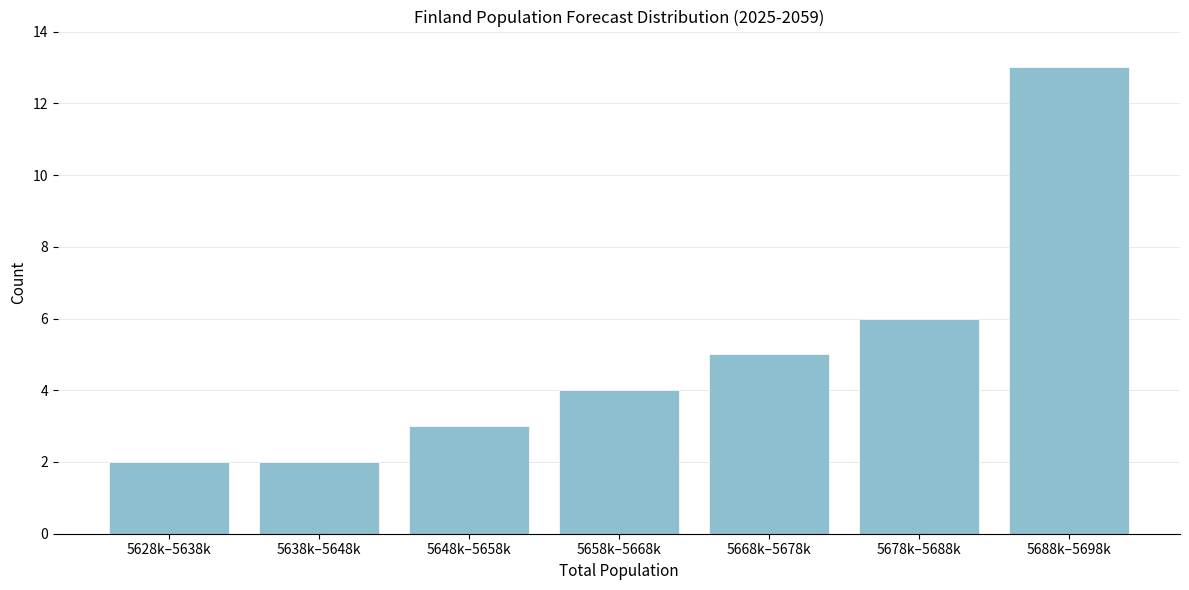

Reading left to right, list all the values displayed in this chart.

5628k–5638k=2	5638k–5648k=2	5648k–5658k=3	5658k–5668k=4	5668k–5678k=5	5678k–5688k=6	5688k–5698k=13